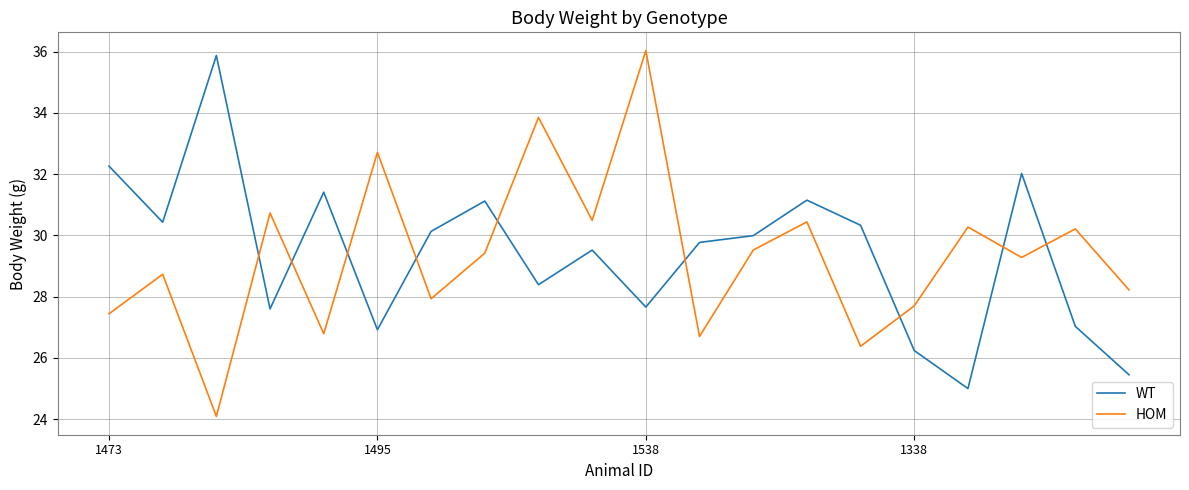

What is the difference between the maximum and minimum values in the WT series?

10.9